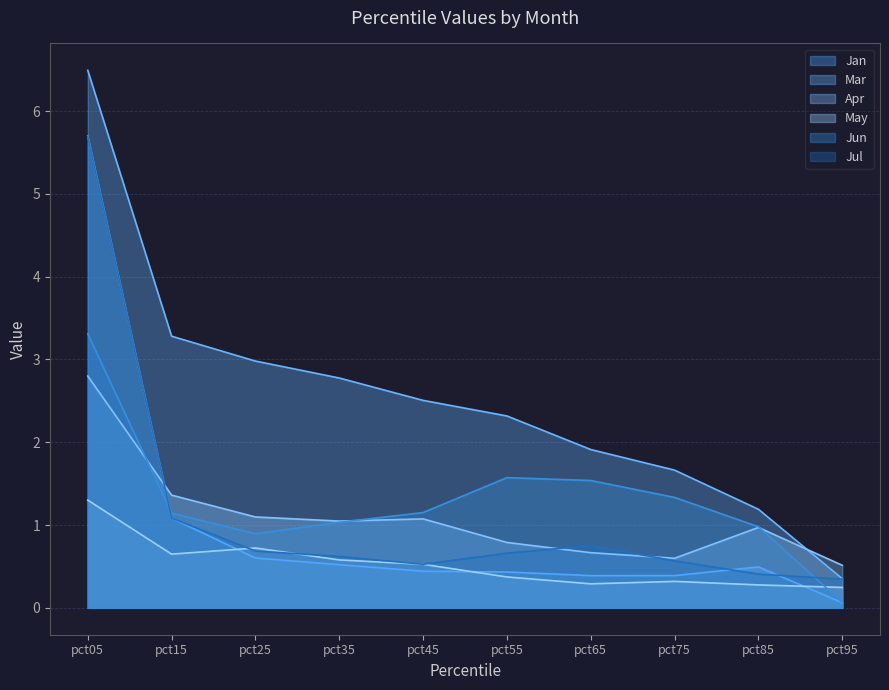

Which category has the lowest value in the Jun series?

pct95